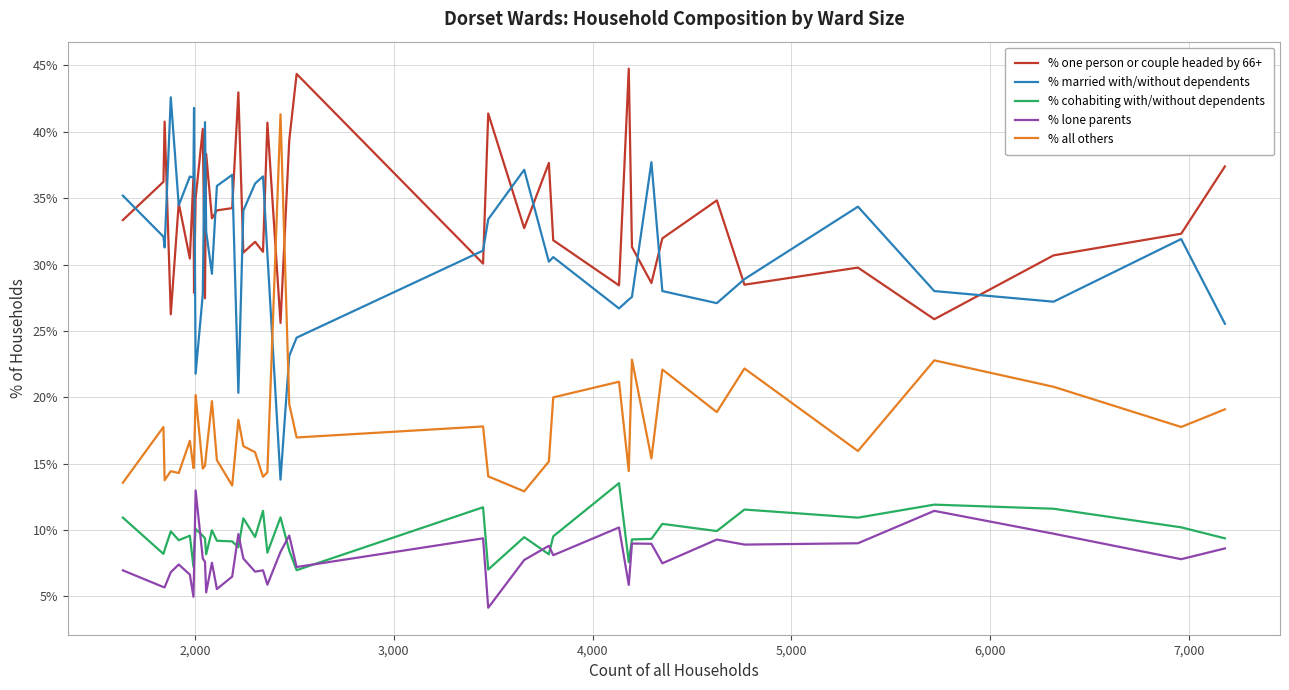

At how many categories does at least one series exceed 38?

13